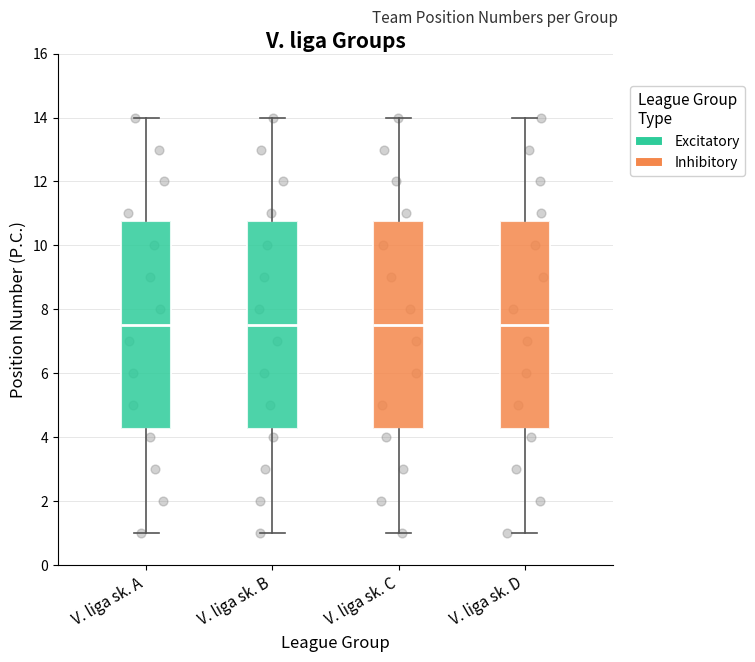

Reading left to right, transcribe this box plot: for each box, give where its median line is, the range the box spans, and where its two whiskers end, as read against the y-axis. The values are not printed on the chart, so give them approximately, as read against the axis.

V. liga sk. A: median 7.6, box 4.2 to 10.8, whiskers 1.0 to 14.0
V. liga sk. B: median 7.6, box 4.2 to 10.8, whiskers 1.0 to 14.0
V. liga sk. C: median 7.6, box 4.2 to 10.8, whiskers 1.0 to 14.0
V. liga sk. D: median 7.6, box 4.2 to 10.8, whiskers 1.0 to 14.0